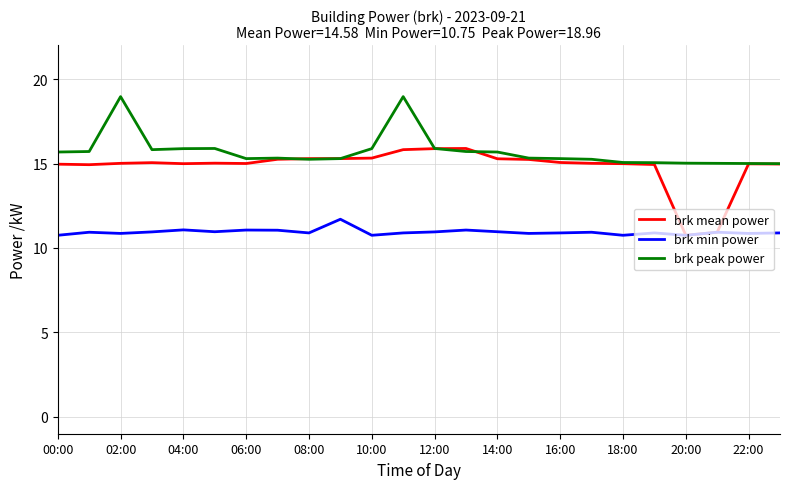

Which series has the largest total across all categories?

brk peak power